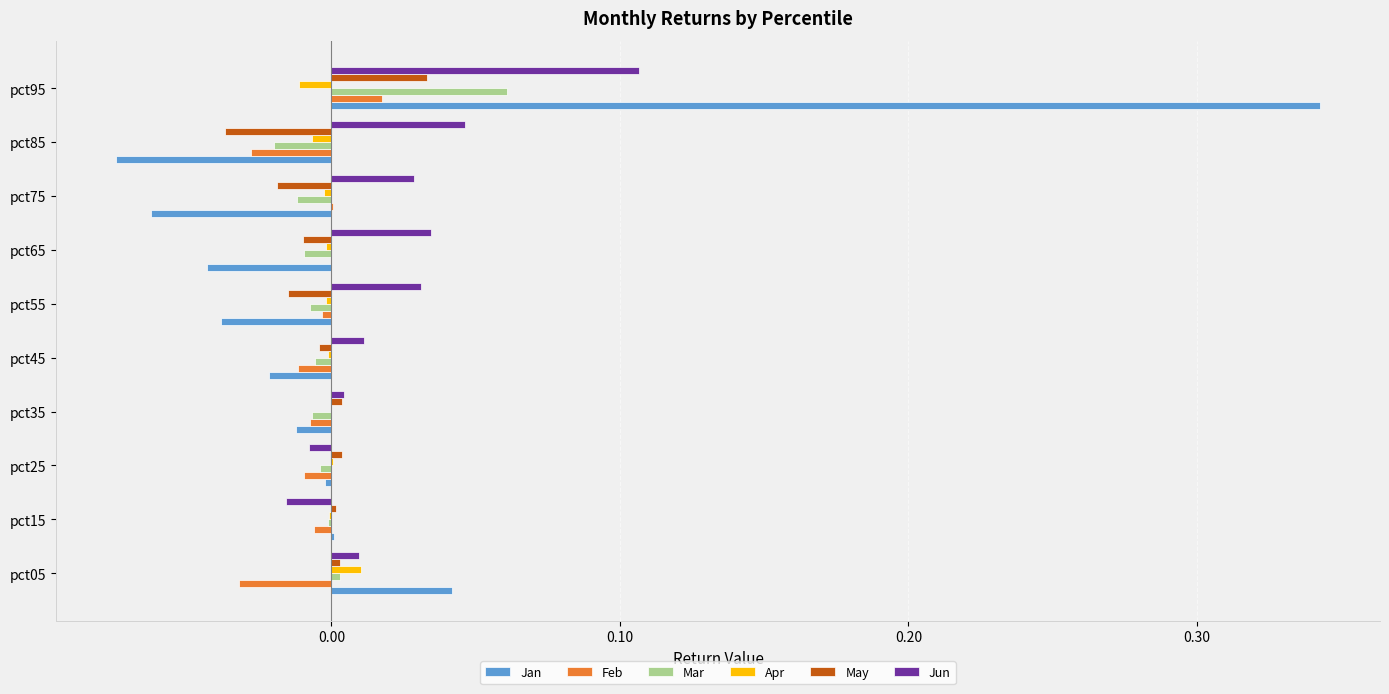

Count the number of data series in this chart.

6